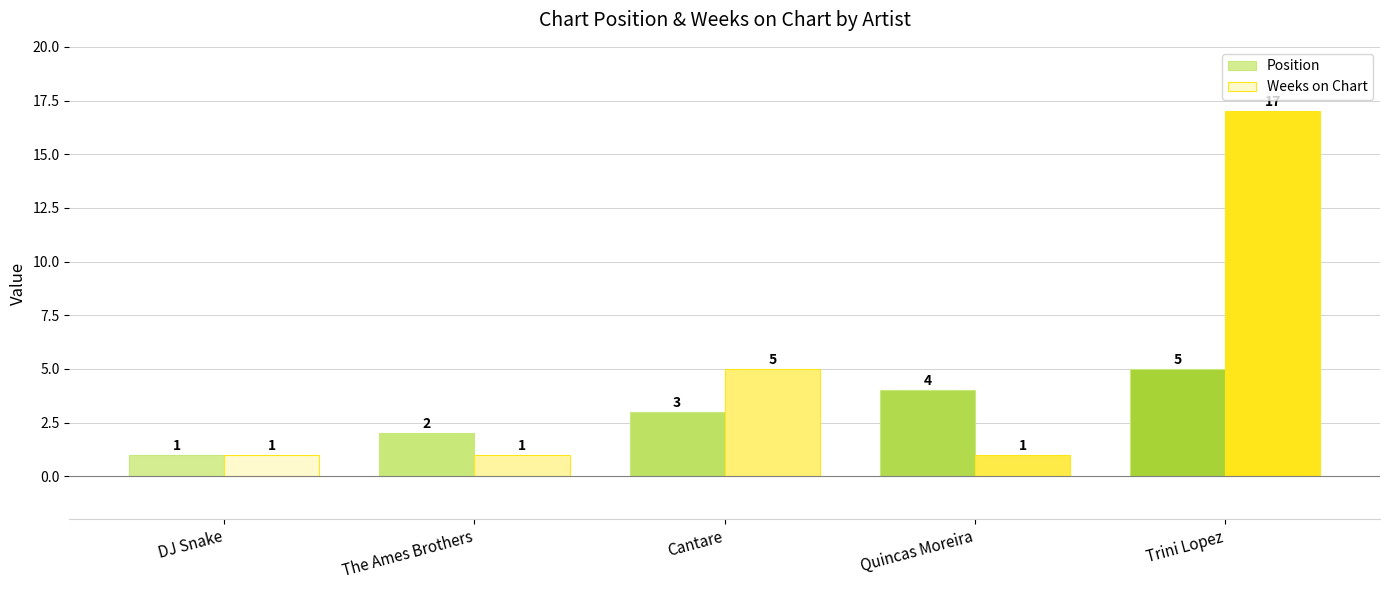

Reading left to right, extract all data points from this chart.

Position: 1	2	3	4	5
Weeks on Chart: 1	1	5	1	17